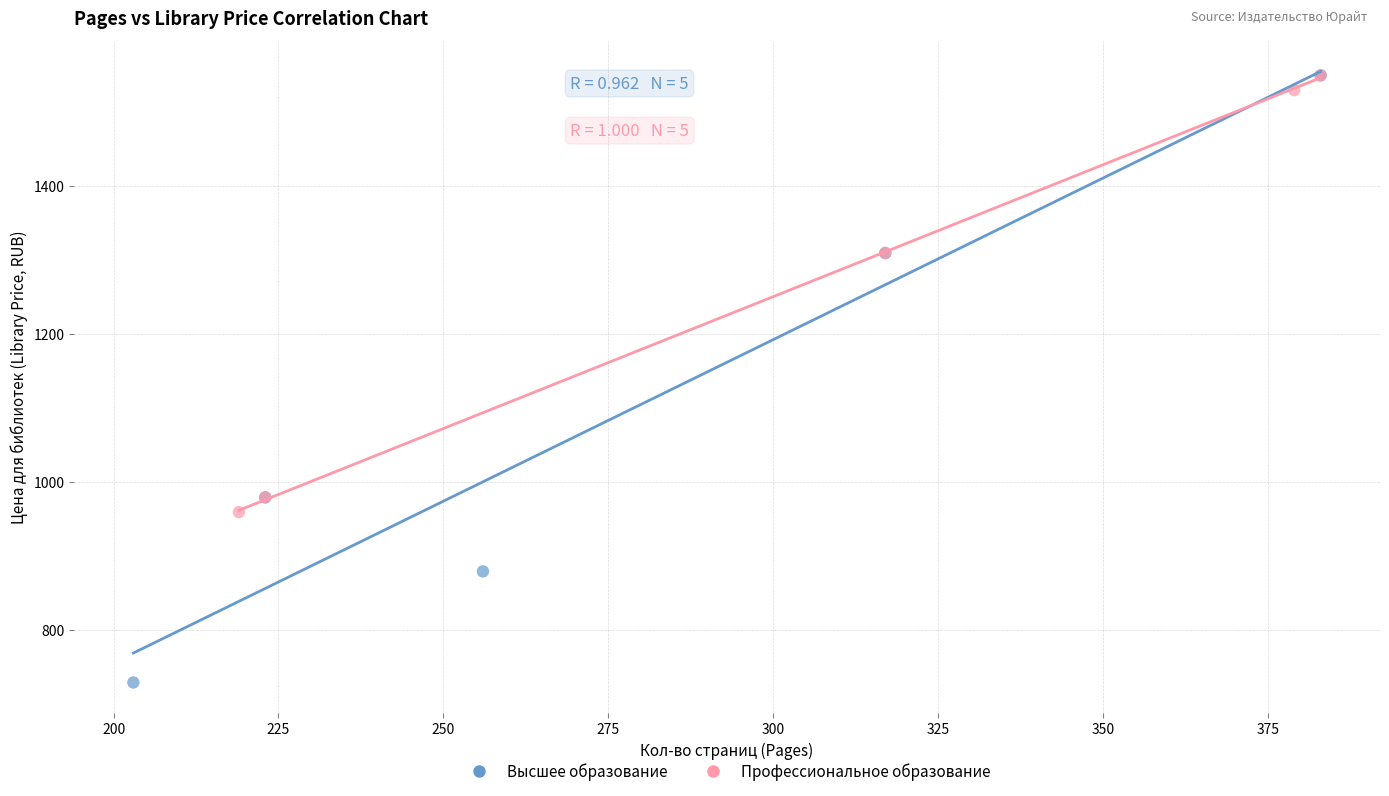

Which series contains the lowest Y value?

Высшее образование